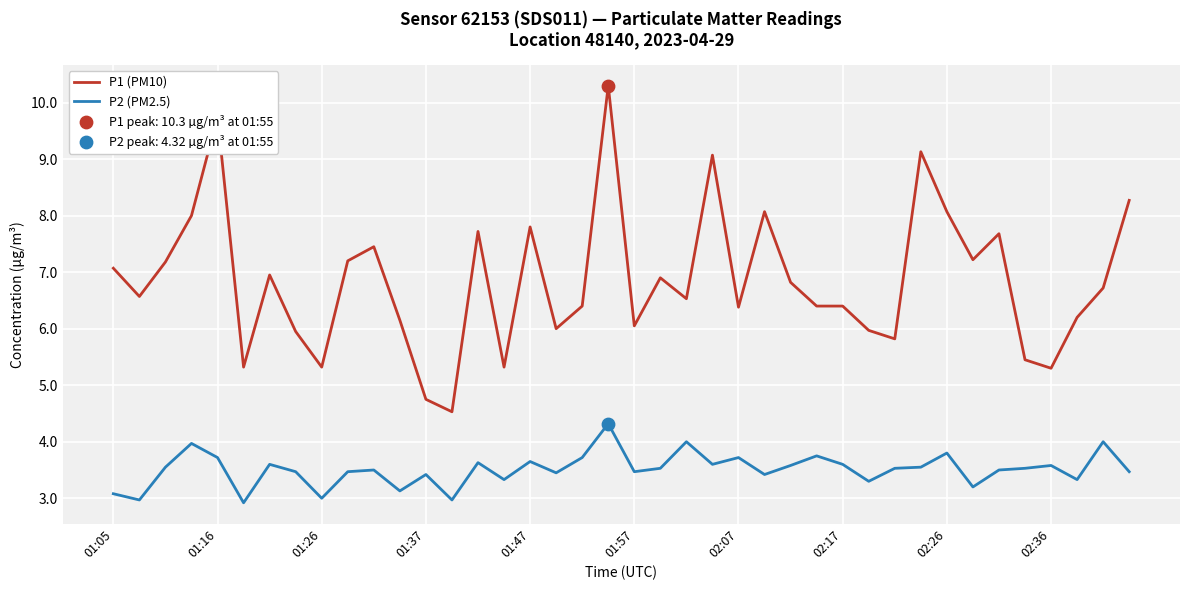

Which series has the largest total across all categories?

P1 (PM10)